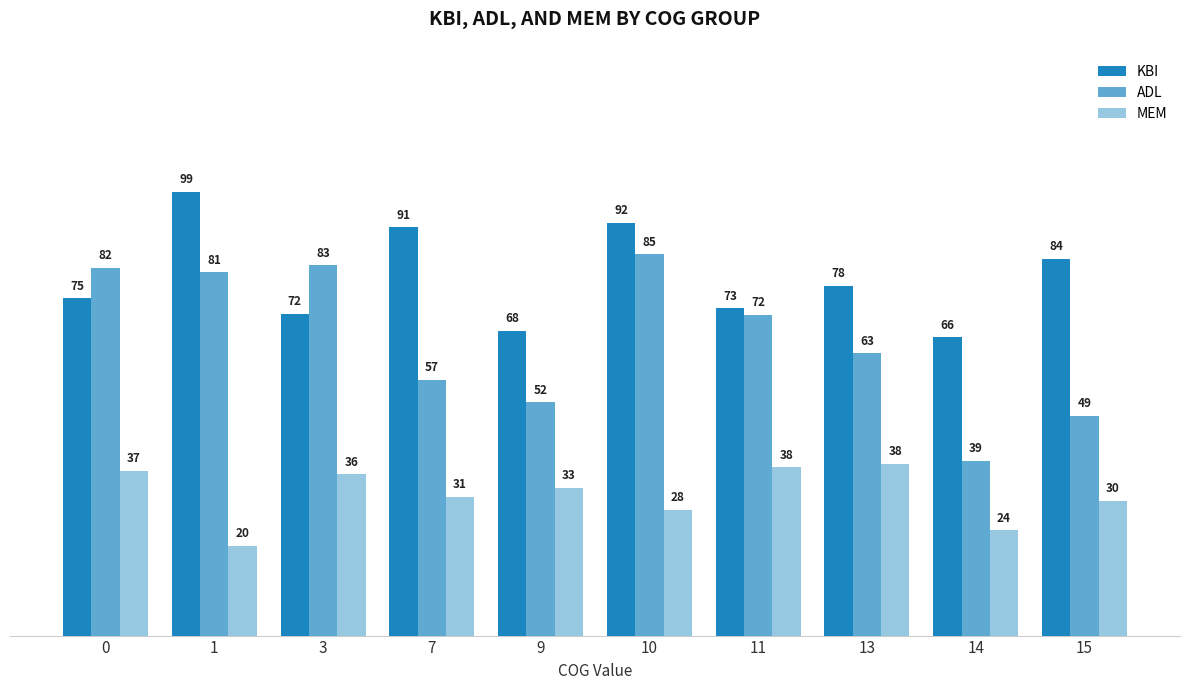

How many data points in MEM are less than 33?

5